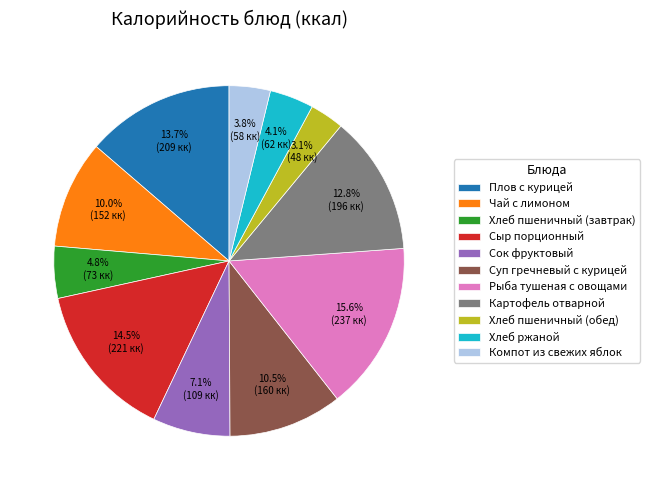

To the nearest percent, what is the difference between the Рыба тушеная с овощами and Картофель отварной slice percentages?

3%